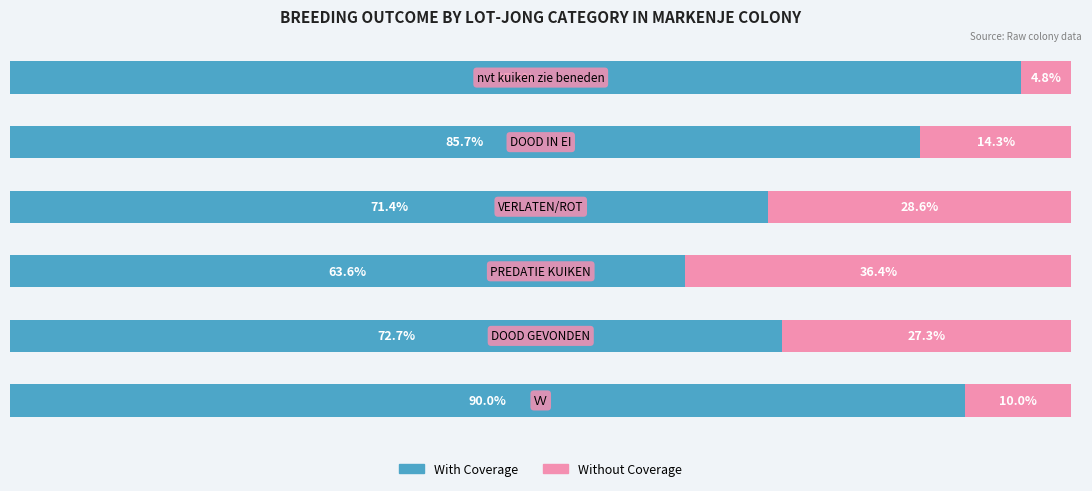

What is the average value of the Without Coverage series?

20.2